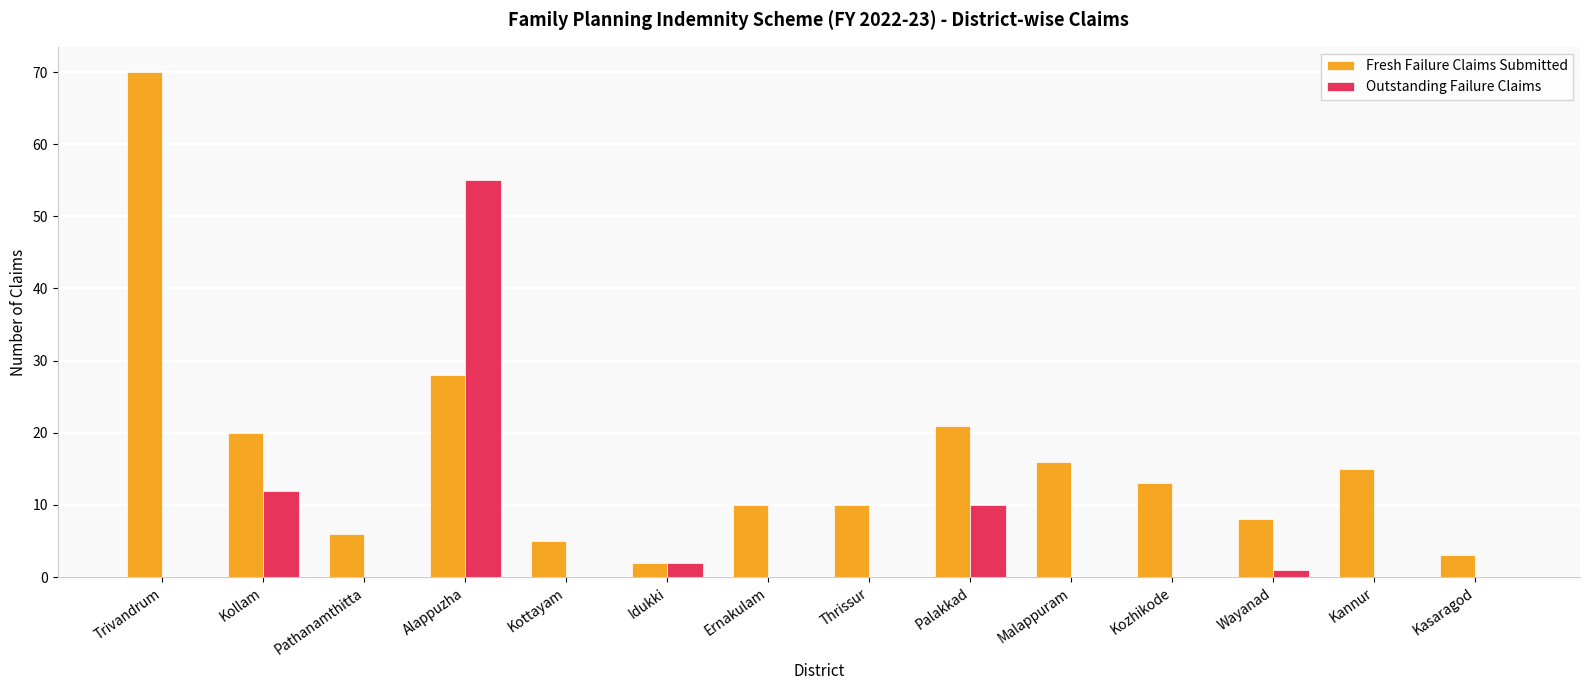

What is the maximum value shown in the chart?

70